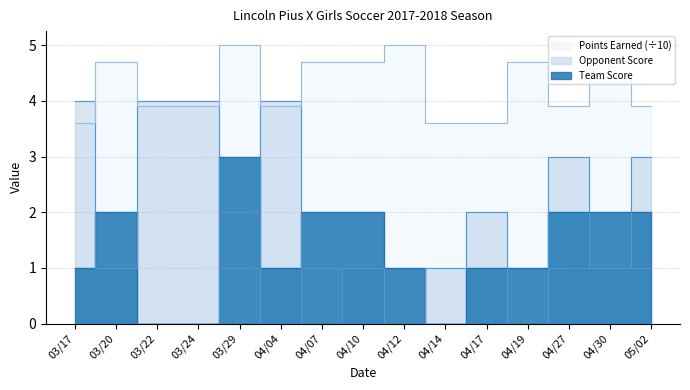

True or false: Team Score and Points Earned intersect in this chart.

False